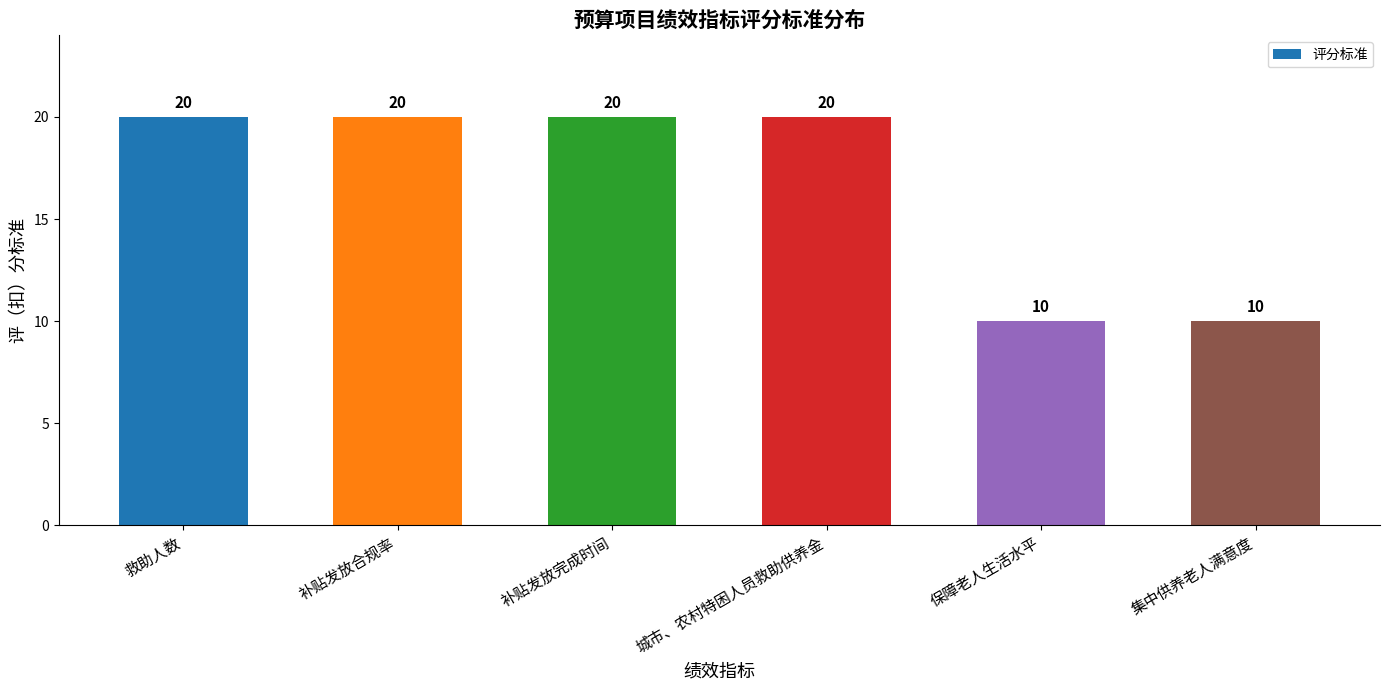

What is the label of the 5th bar from the right?

补贴发放合规率